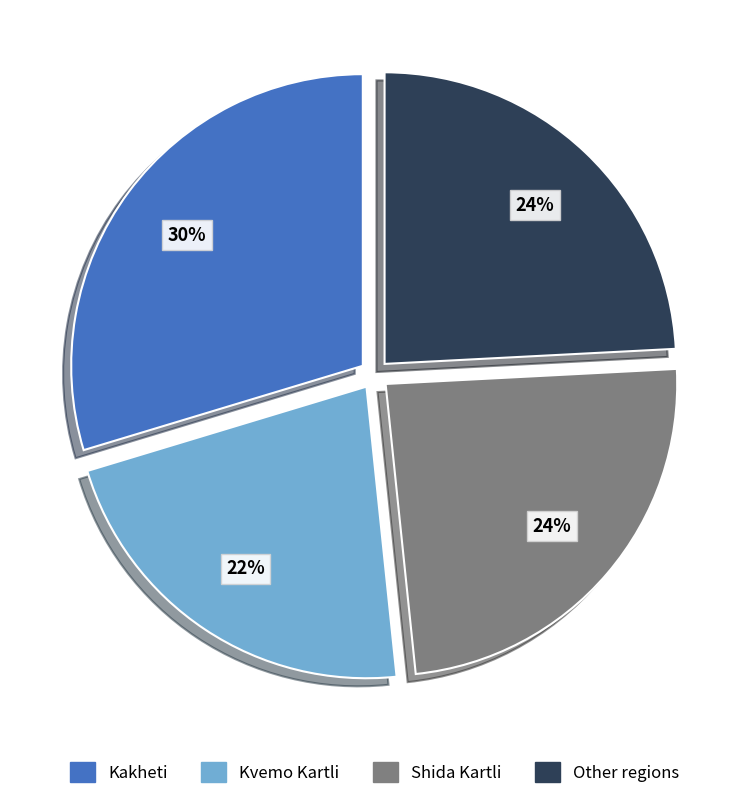

How many slices are in this pie chart?

4